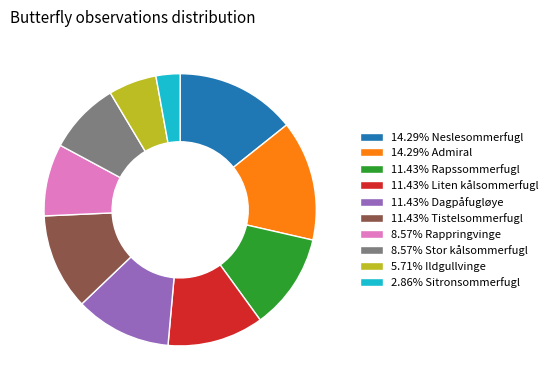

Does 8.57% Rappringvinge represent more than half of the total?

No